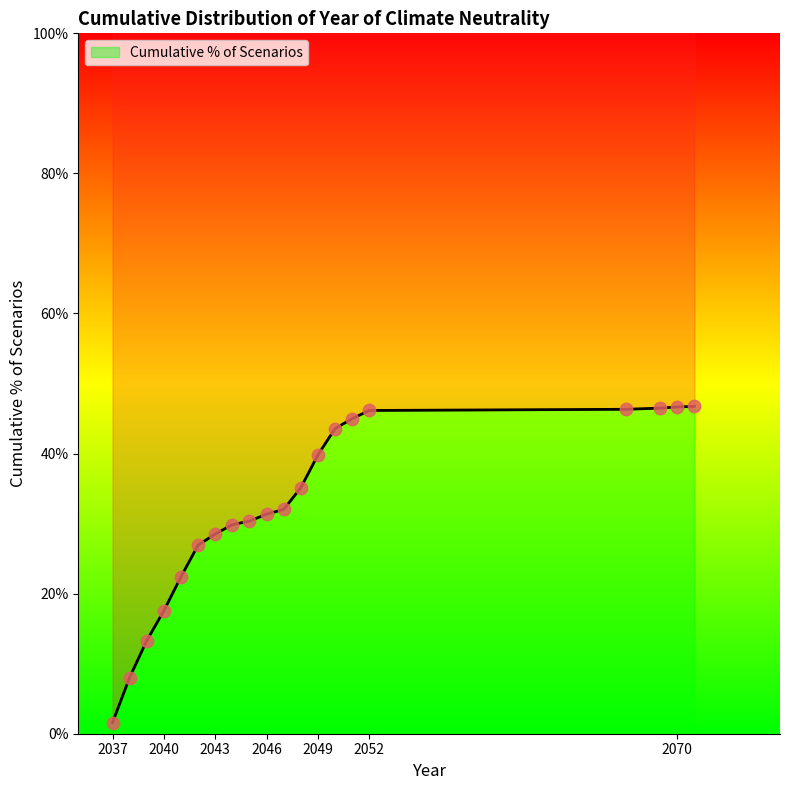

Which has a higher value, 2052 or 2037?

2052